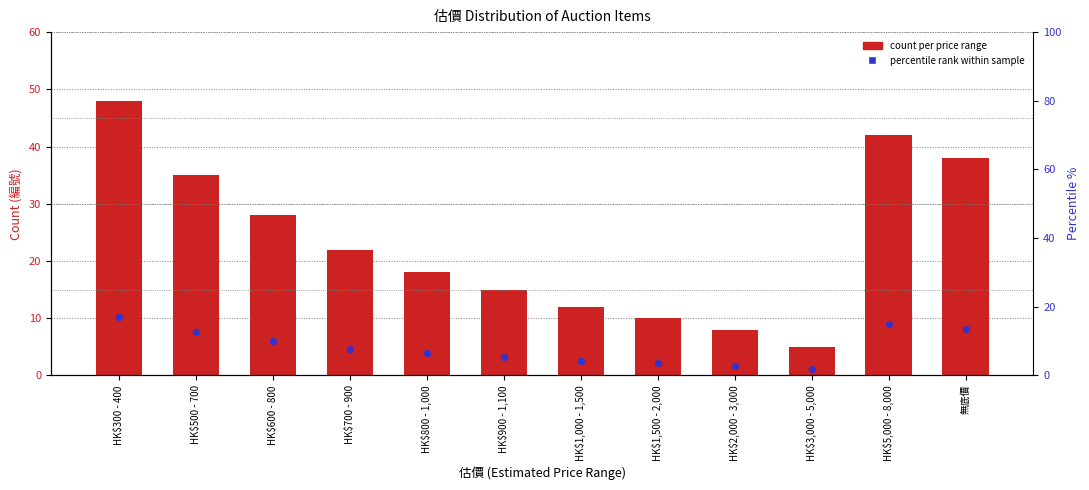

At which category is the sum across all series the highest?

HK$300 - 400